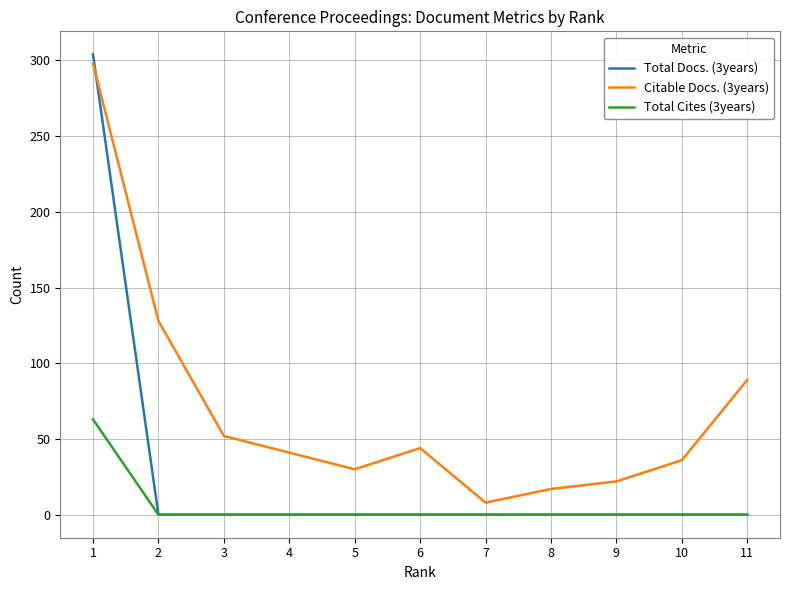

List the series in order of their overall mean, lowest first.

Total Cites (3years), Total Docs. (3years), Citable Docs. (3years)